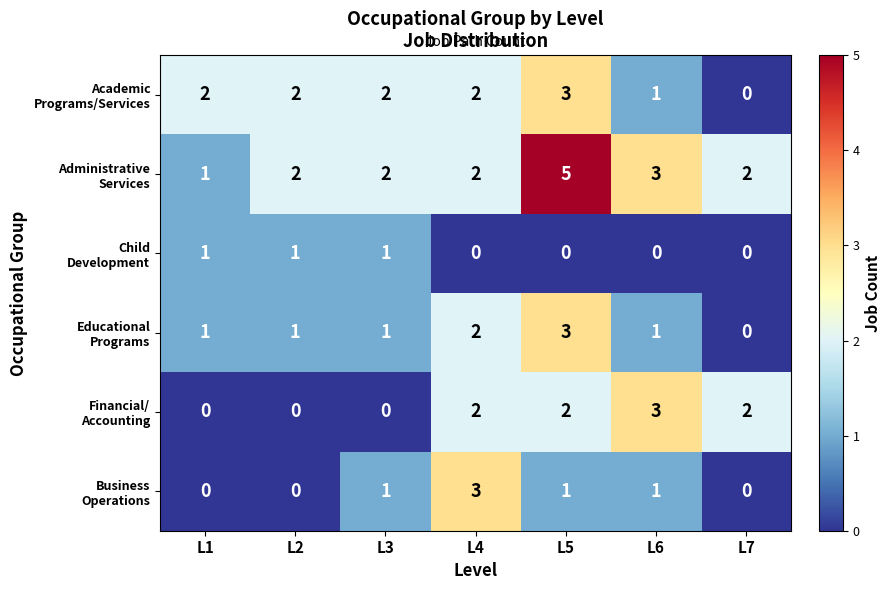

What is the total value across all series at L4?

11